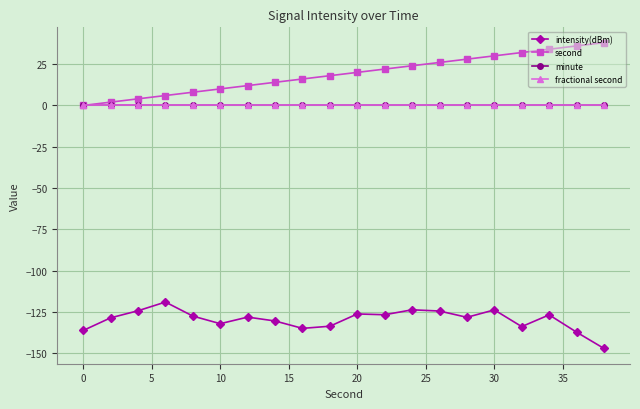

True or false: second and minute intersect in this chart.

False